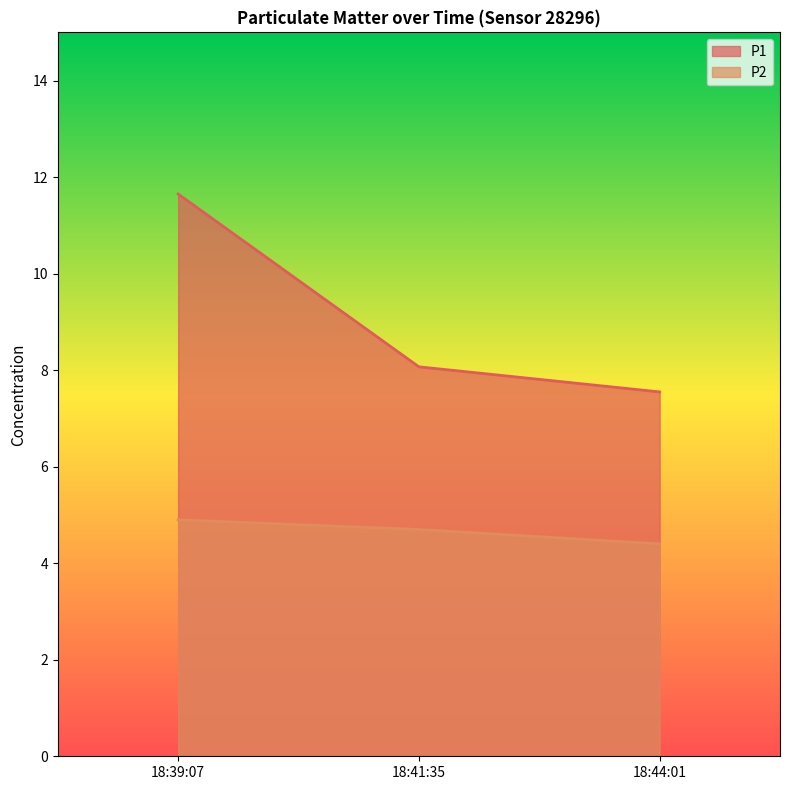

Rank the series by their average value, from highest to lowest.

P1, P2